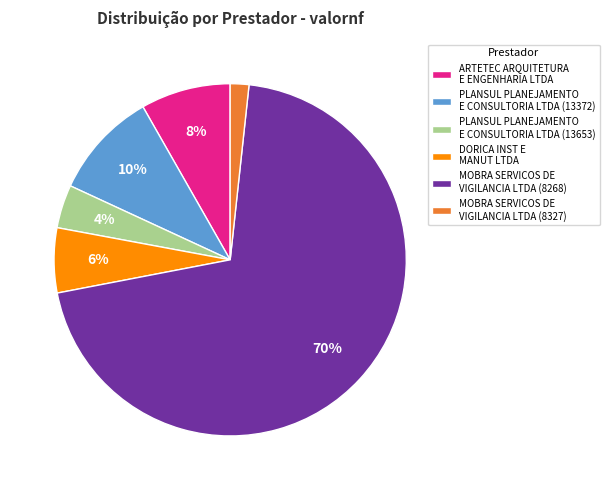

To the nearest percent, what is the average slice percentage?

17%